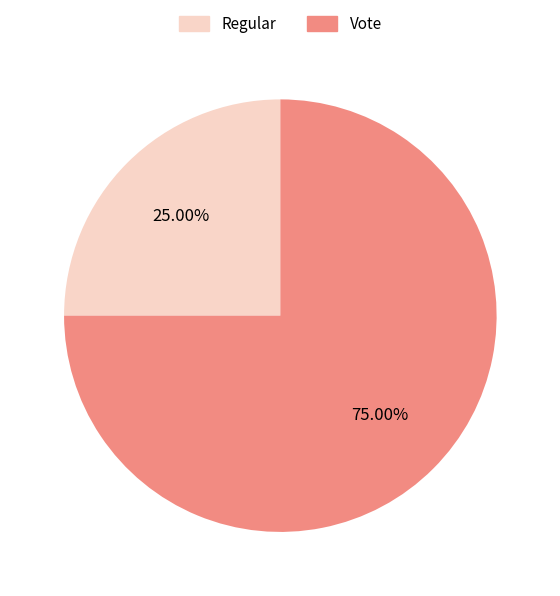

Rank the categories by value from highest to lowest.

Vote, Regular